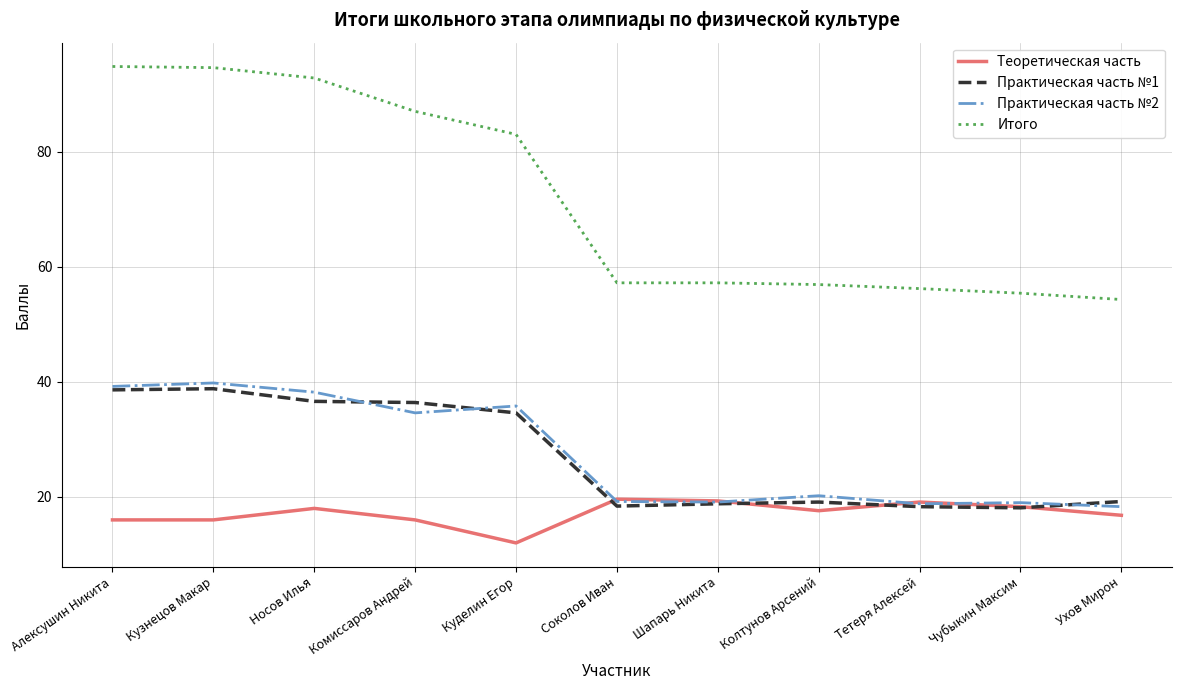

True or false: Итого and Практическая часть №1 intersect in this chart.

False